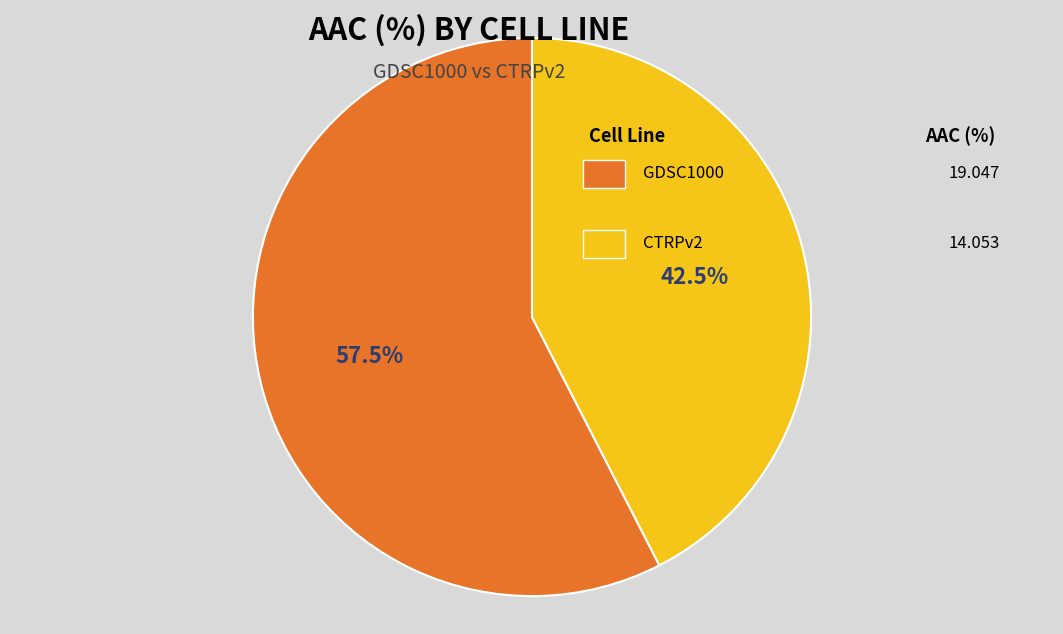

To the nearest percent, what is the difference between the largest and smallest slice percentages?

15%